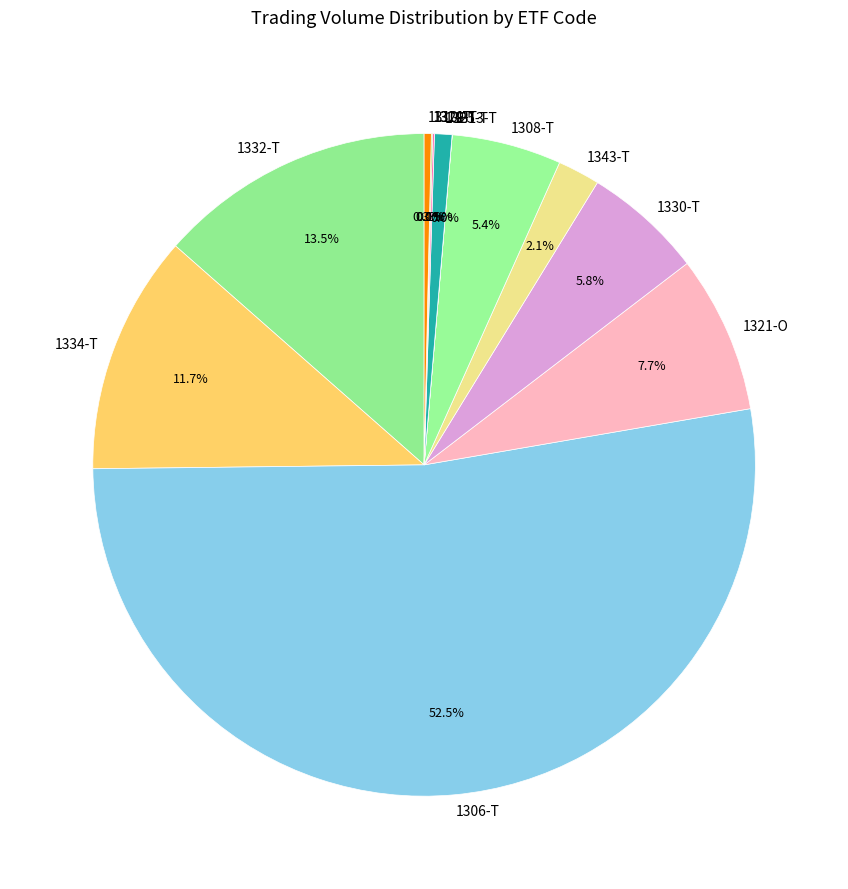

The 1334-T slice represents 20% of the pie. True or false?

False